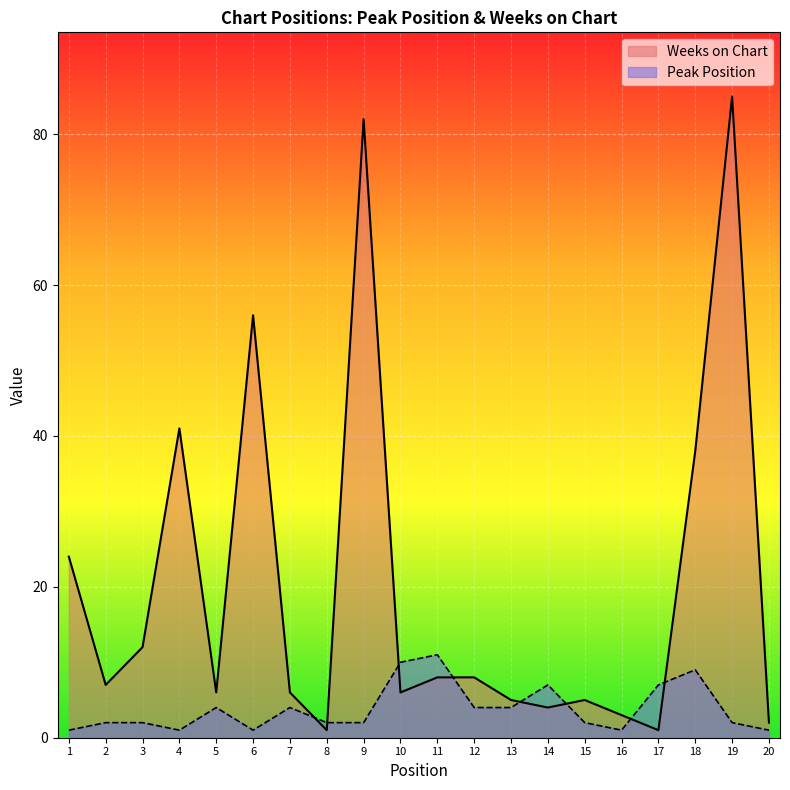

Is it true that Weeks on Chart equals 4 at 14?

True